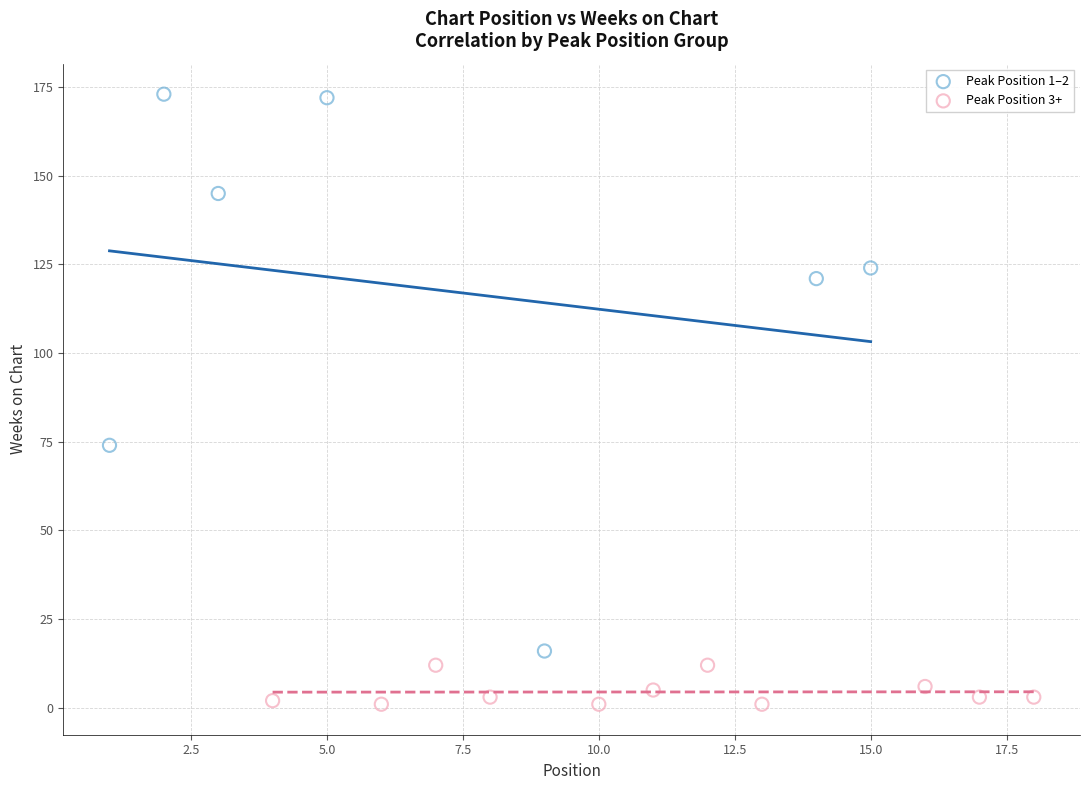

What are all the series names shown in the legend?

Peak Position 1–2, Peak Position 3+